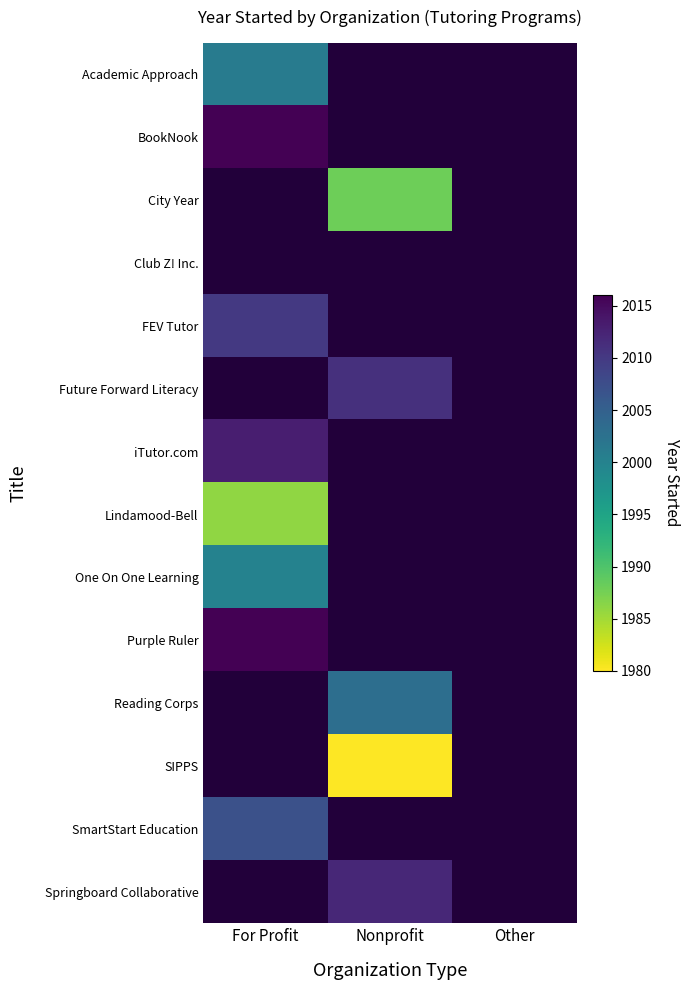

The SmartStart Education series shows 2796.7 at For Profit. True or false?

False